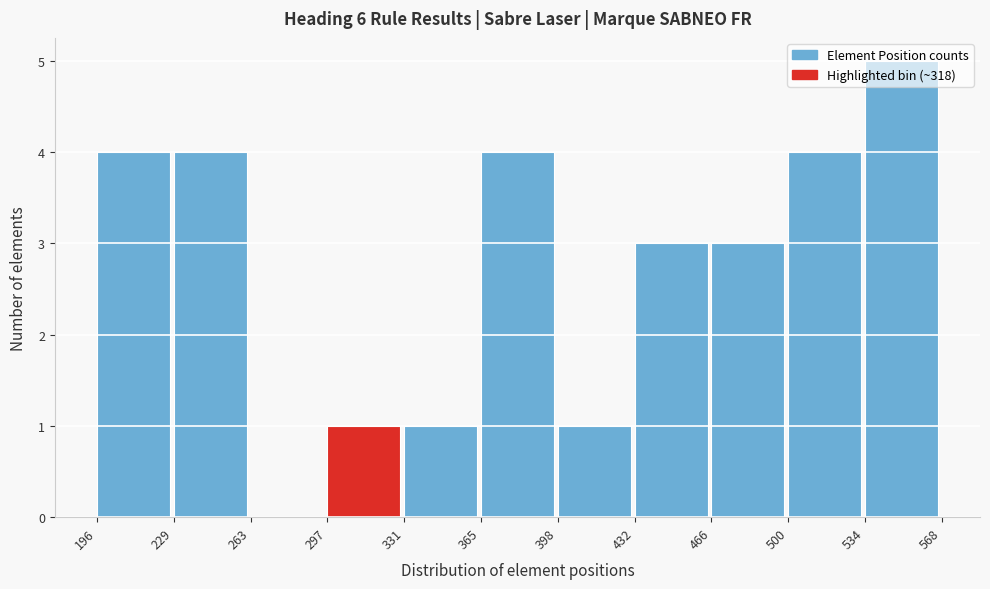

Reading left to right, list every bar in this chart as the range it spans on the x-axis followed by its height. The values are not printed on the chart, so give them approximately, as read against the axis.

196 to 229: 4
229 to 263: 4
263 to 297: 0
297 to 331: 1
331 to 365: 1
365 to 398: 4
398 to 432: 1
432 to 466: 3
466 to 500: 3
500 to 534: 4
534 to 568: 5